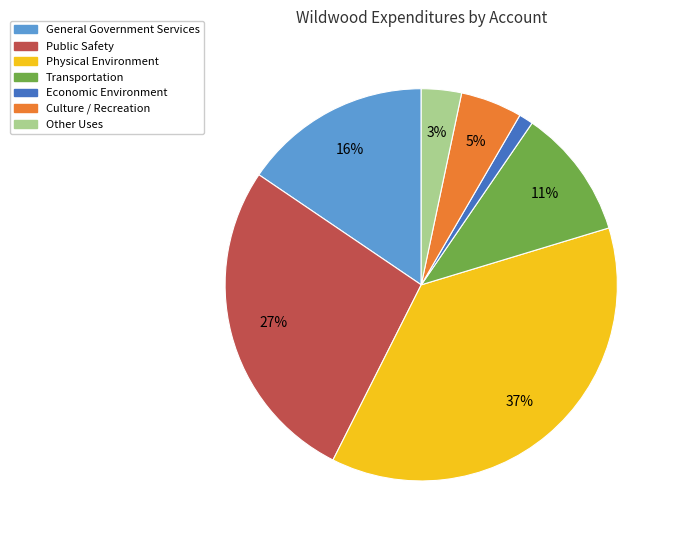

Which category has the smallest portion of the pie?

Economic Environment